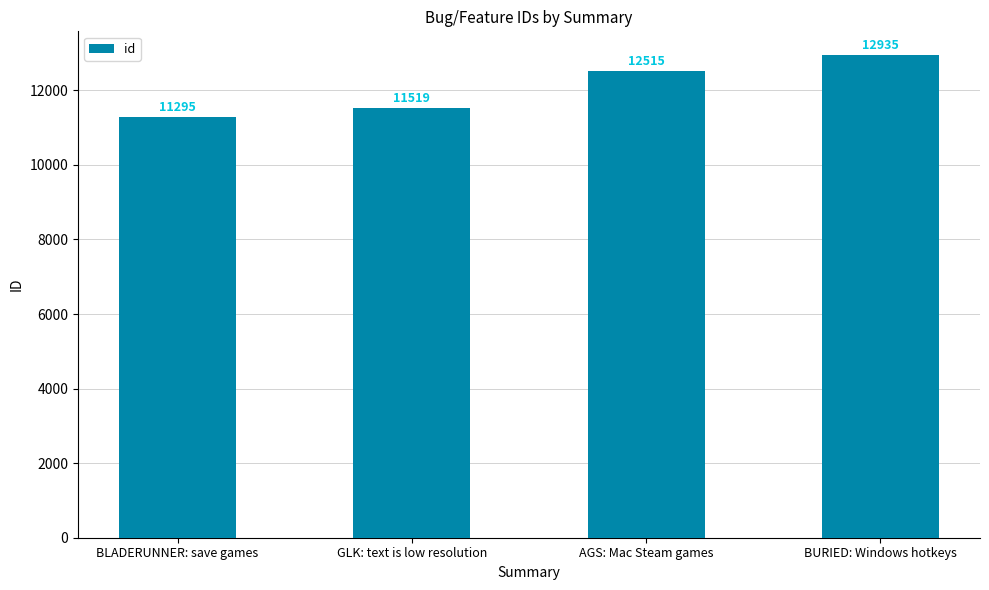

Reading left to right, transcribe all the data shown in this chart.

BLADERUNNER: save games=11295	GLK: text is low resolution=11519	AGS: Mac Steam games=12515	BURIED: Windows hotkeys=12935